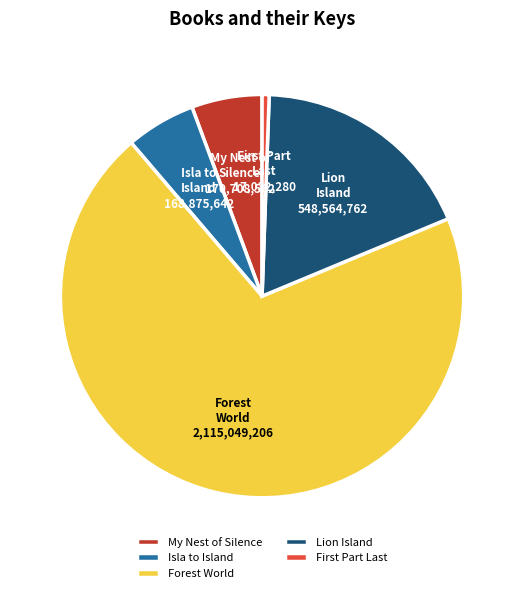

Which category has the smallest portion of the pie?

First Part Last